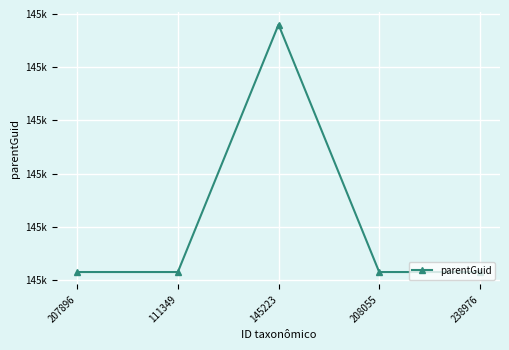

What is the sum of all values?

726208